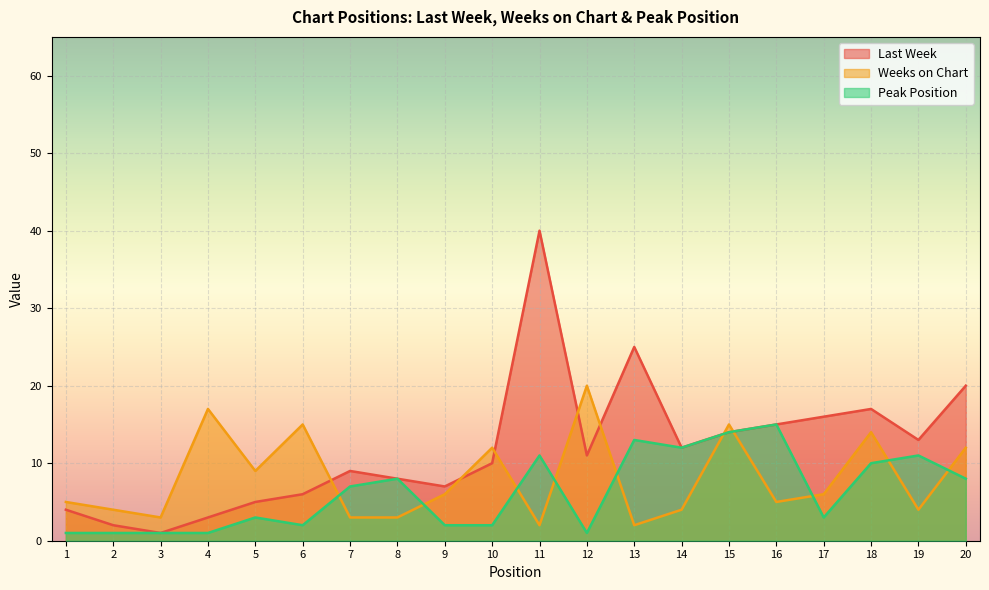

Where is Last Week nearest to the value 20?

20